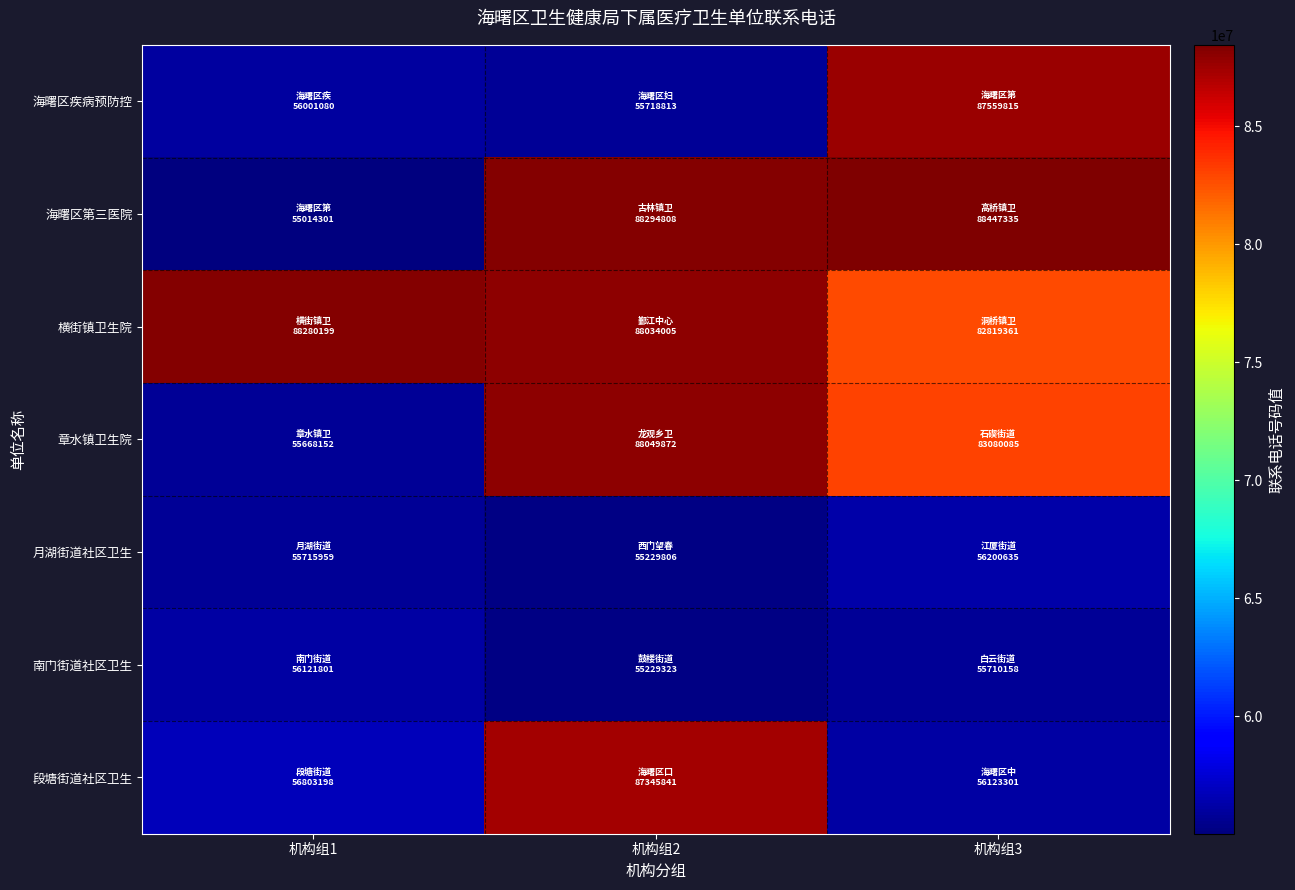

Reading right to left, list all the values displayed in this chart.

海曙区疾病预防控: 机构组3=87559815	机构组2=55718813	机构组1=56001080
海曙区第三医院: 机构组3=88447335	机构组2=88294808	机构组1=55014301
横街镇卫生院: 机构组3=82819361	机构组2=88034005	机构组1=88280199
章水镇卫生院: 机构组3=83080085	机构组2=88049872	机构组1=55668152
月湖街道社区卫生: 机构组3=56200635	机构组2=55229806	机构组1=55715959
南门街道社区卫生: 机构组3=55710158	机构组2=55229323	机构组1=56121801
段塘街道社区卫生: 机构组3=56123301	机构组2=87345841	机构组1=56803198